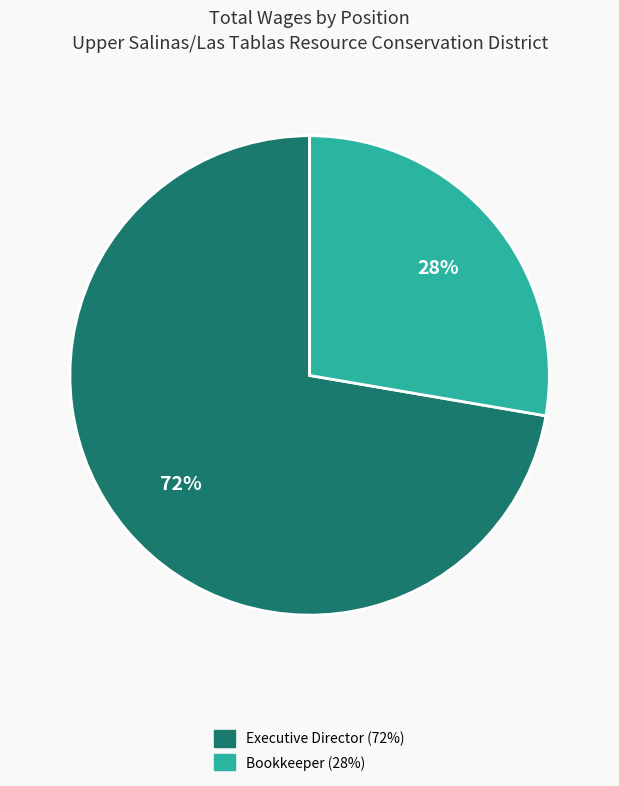

Approximately how many times larger is the value at Executive Director compared to Bookkeeper?

2.6